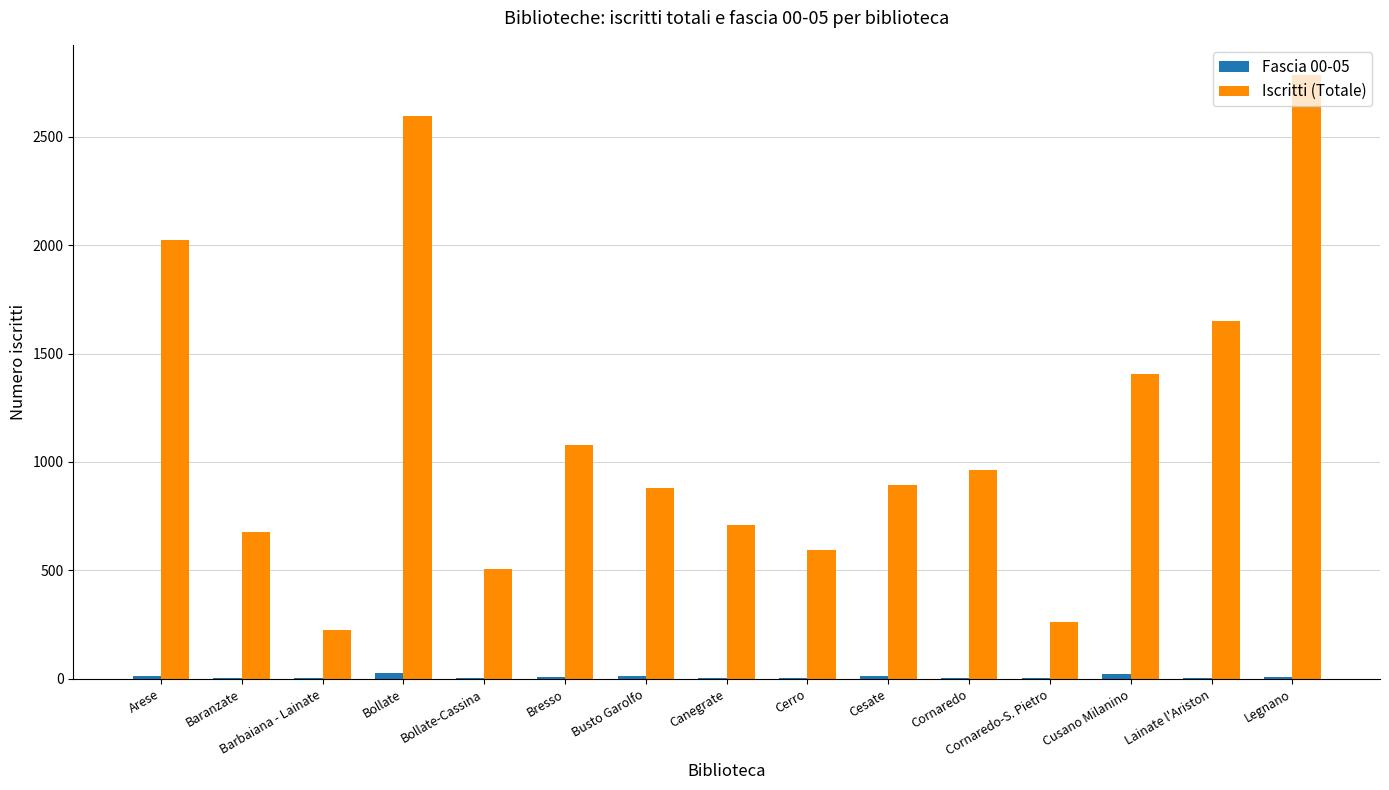

How many groups of bars are there?

15